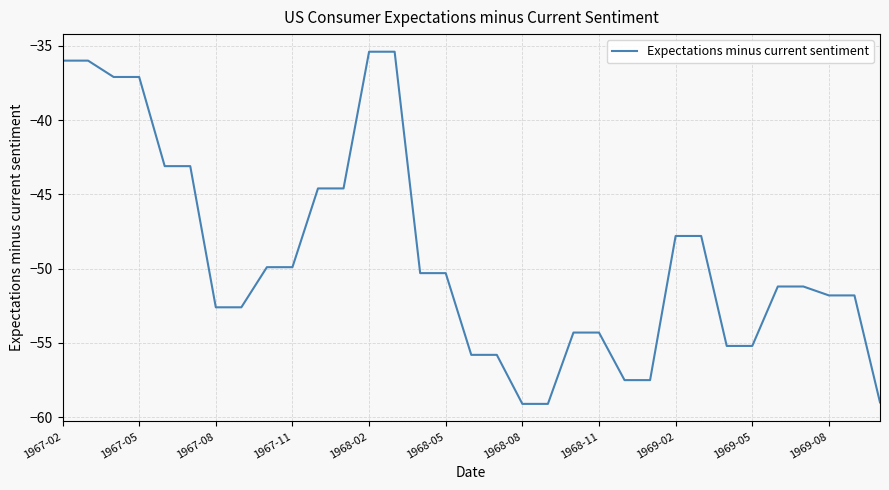

What is the difference between the maximum and minimum values?

23.7